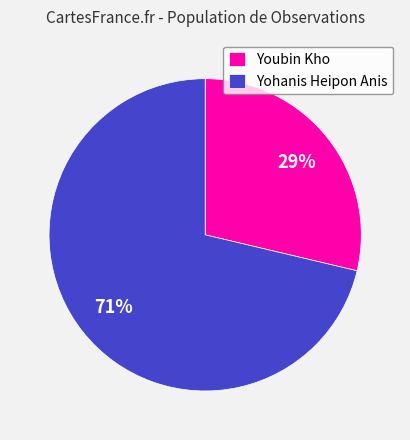

What is the ratio of the value at Youbin Kho to the value at Yohanis Heipon Anis?

0.4